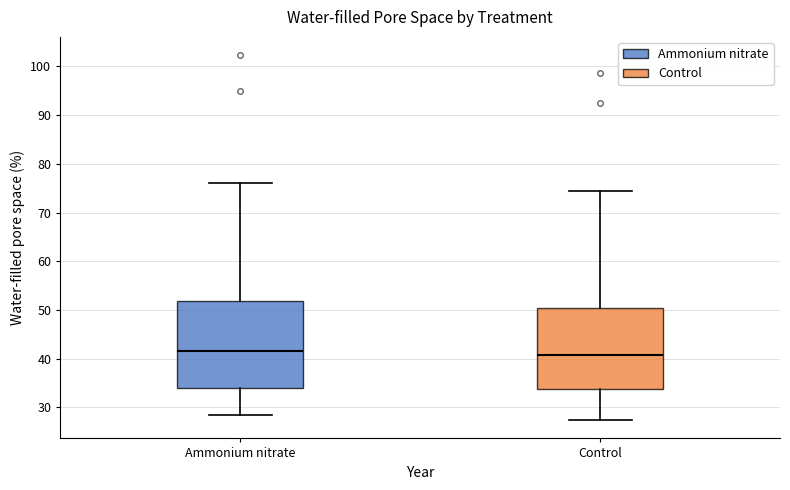

Reading left to right, transcribe this box plot: for each box, give where its median line is, the range the box spans, and where its two whiskers end, as read against the y-axis. The values are not printed on the chart, so give them approximately, as read against the axis.

Ammonium nitrate: median 42, box 34 to 52, whiskers 29 to 76
Control: median 41, box 34 to 51, whiskers 27 to 75